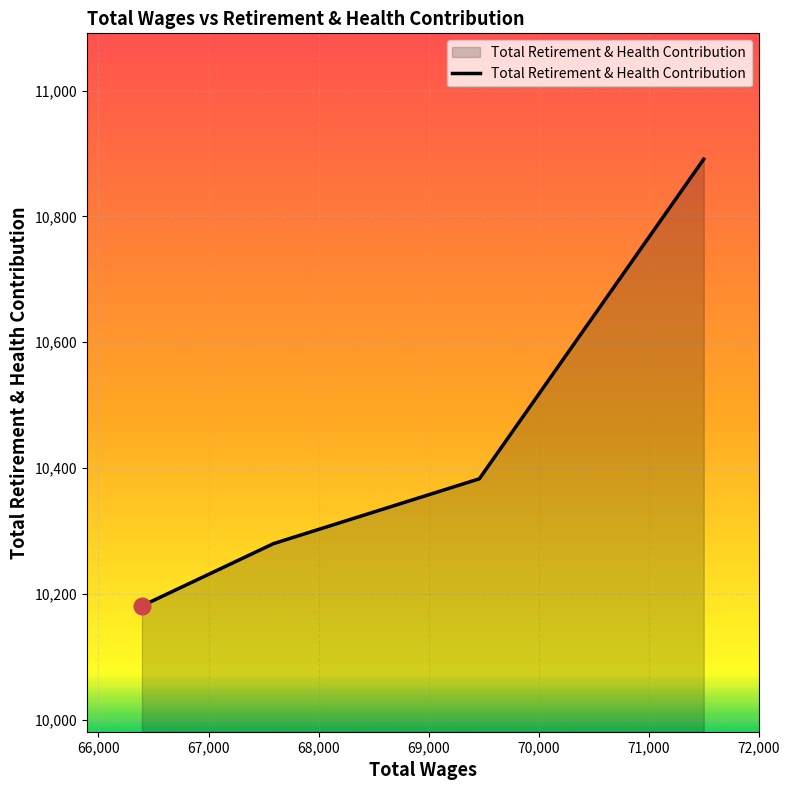

Does the chart display data point markers on the line(s)?

No